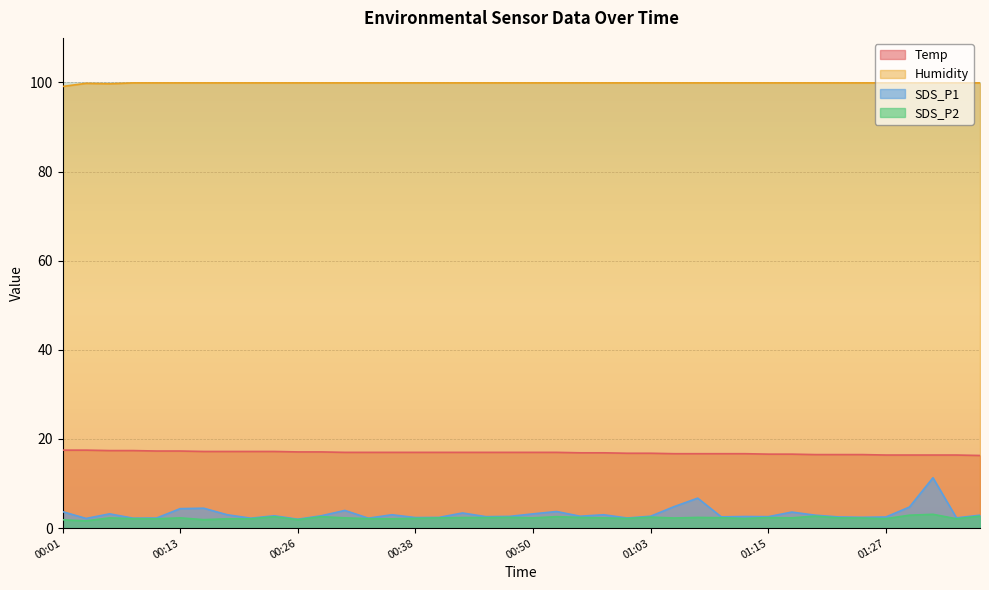

What is the value of the SDS_P2 point at the 33rd from the left?

2.7